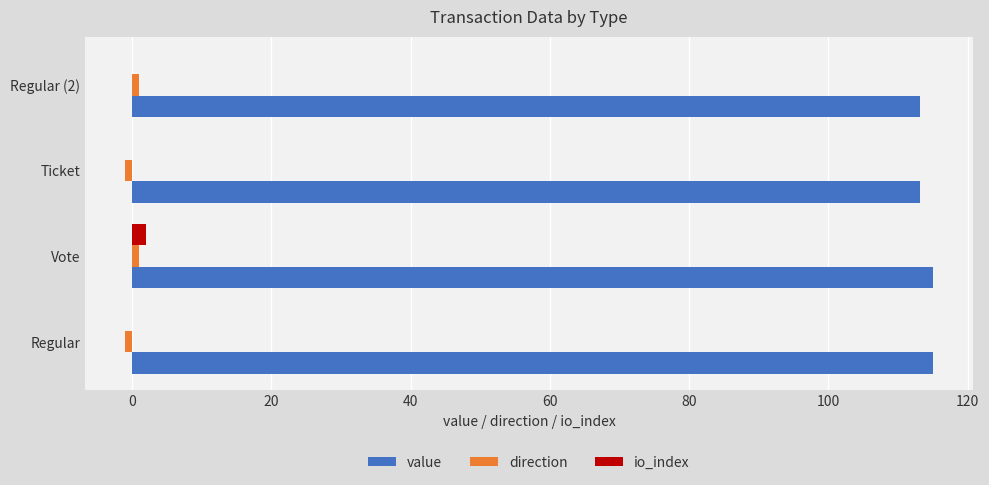

Which series has the largest total across all categories?

value